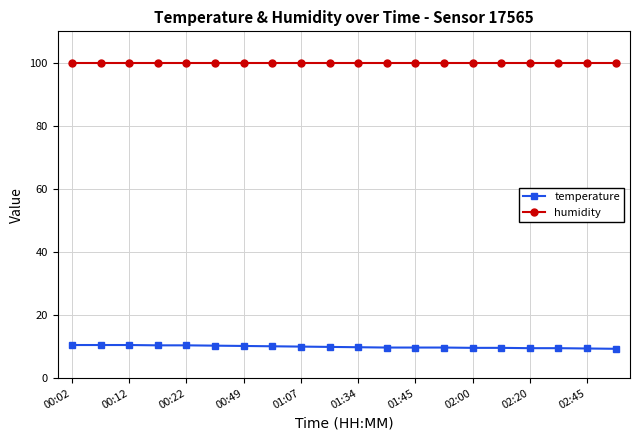

Does the chart display data point markers on the line(s)?

Yes